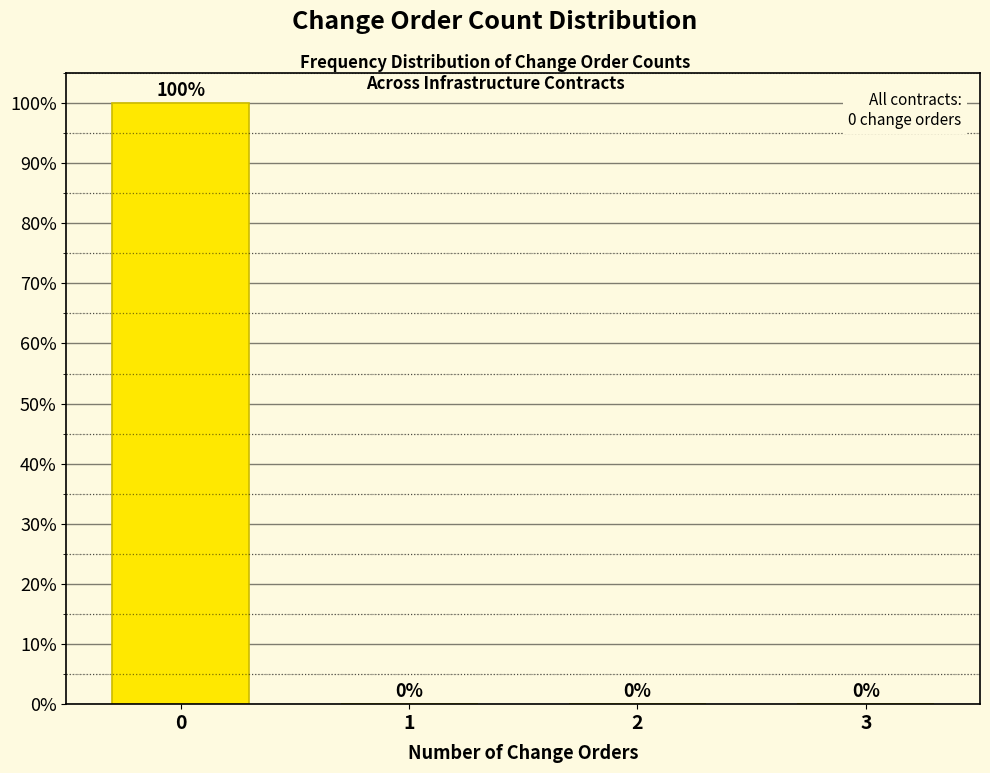

Reading right to left, extract all data points from this chart.

3=0	2=0	1=0	0=100